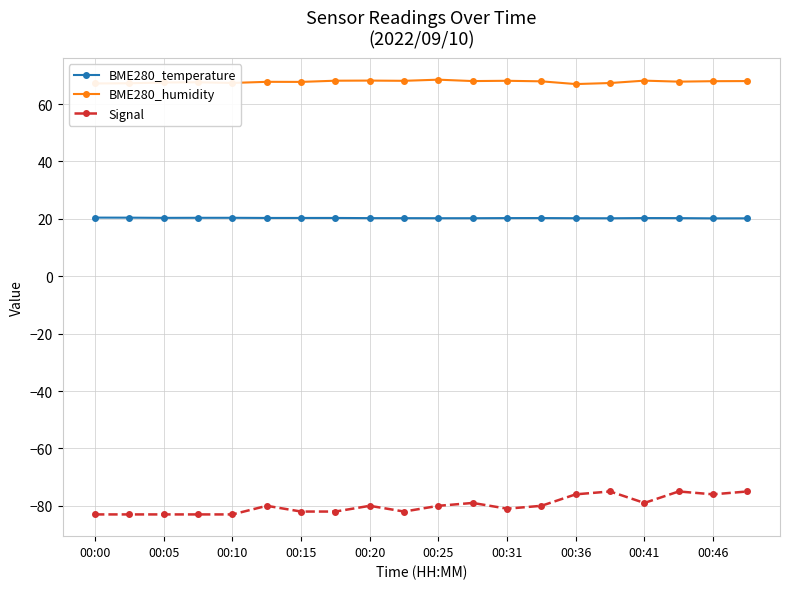

What is the lowest value of the BME280_humidity series?

67.0